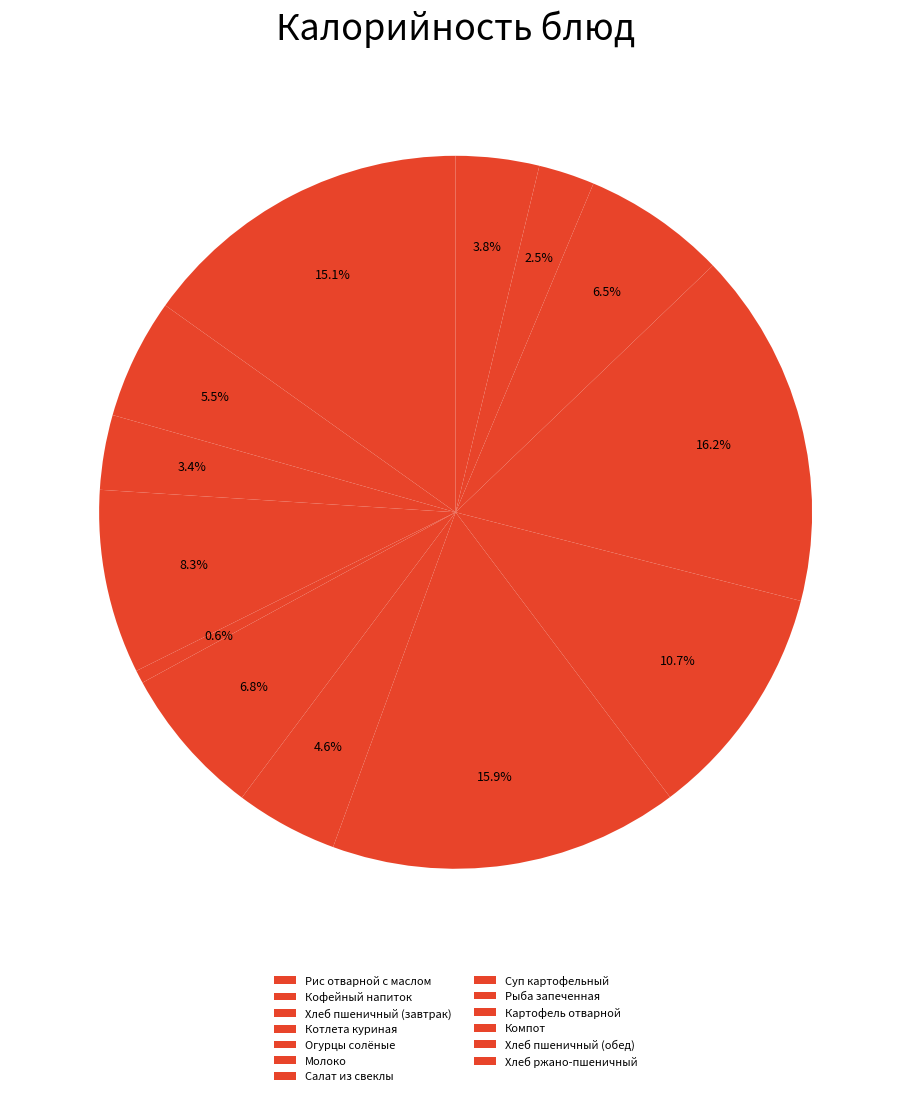

The Кофейный напиток slice represents 1% of the pie. True or false?

False